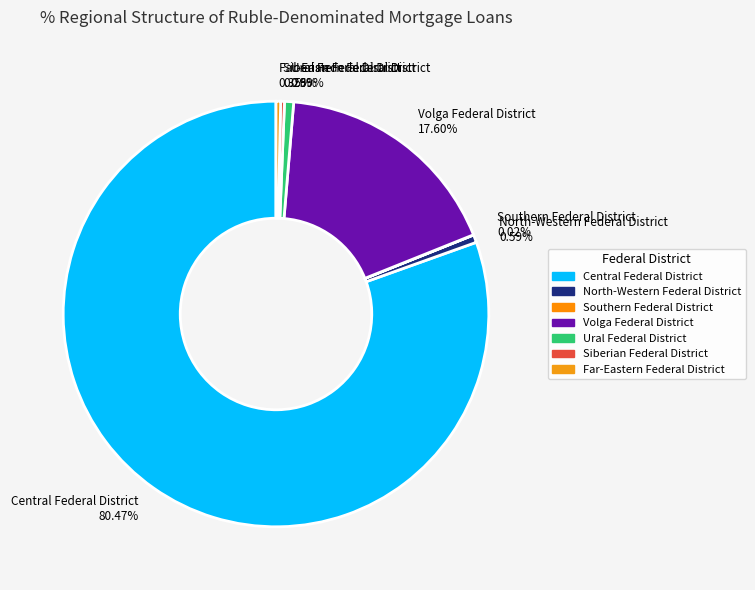

To the nearest percent, what percentage of the pie is Central Federal District?

80%